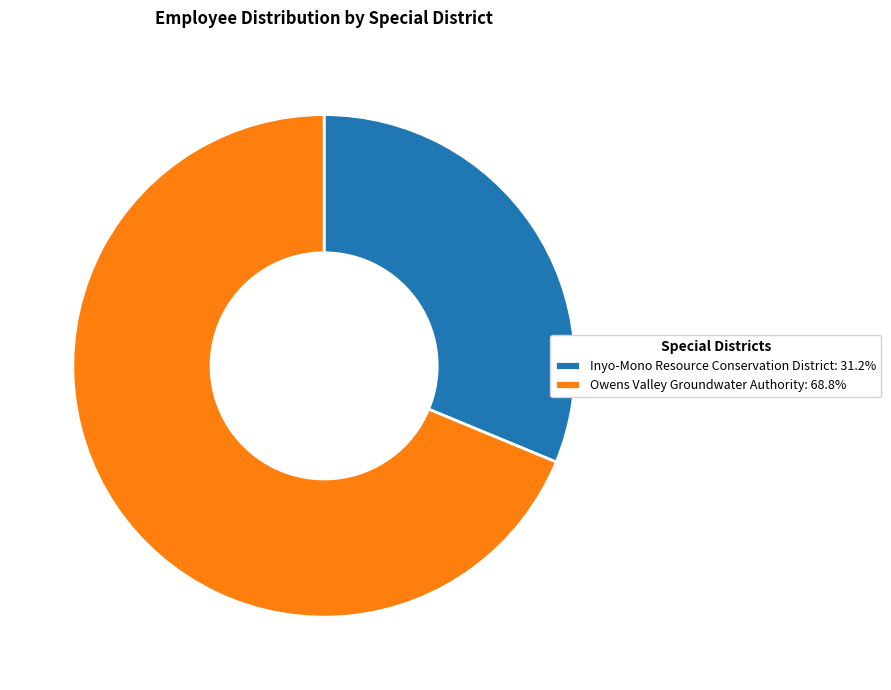

Does Inyo-Mono Resource Conservation District account for over 50% of the chart?

No